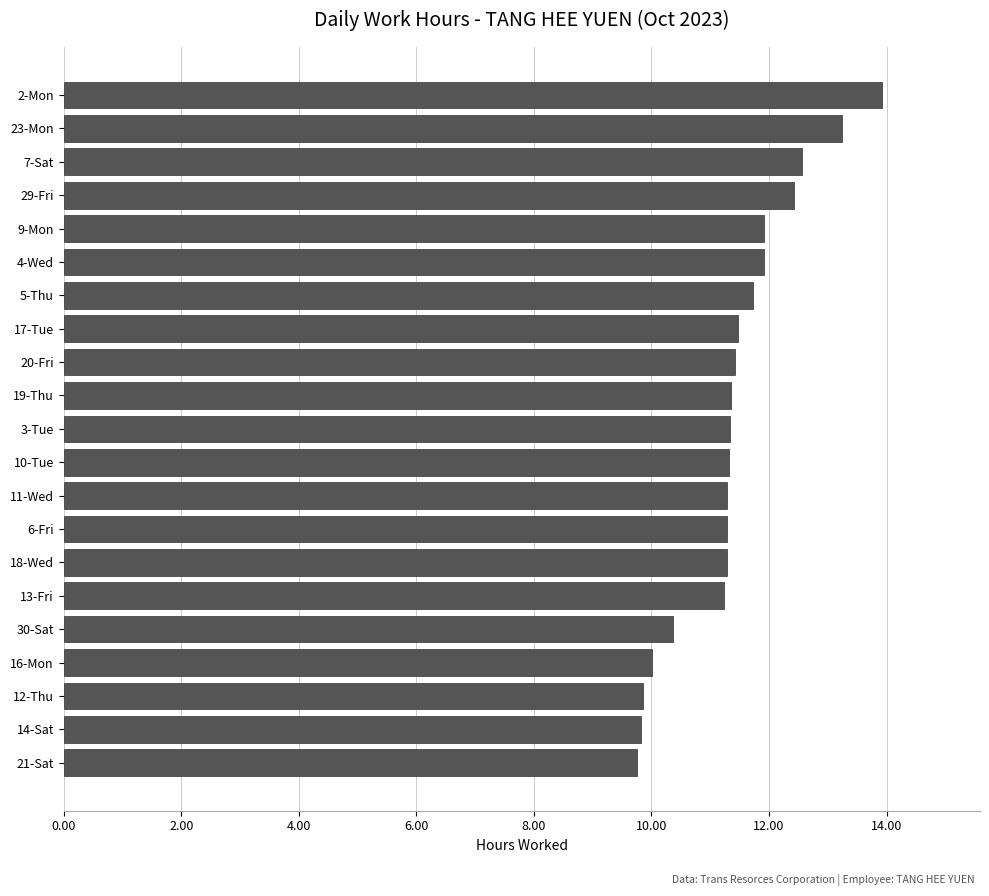

What is the average value?

11.4